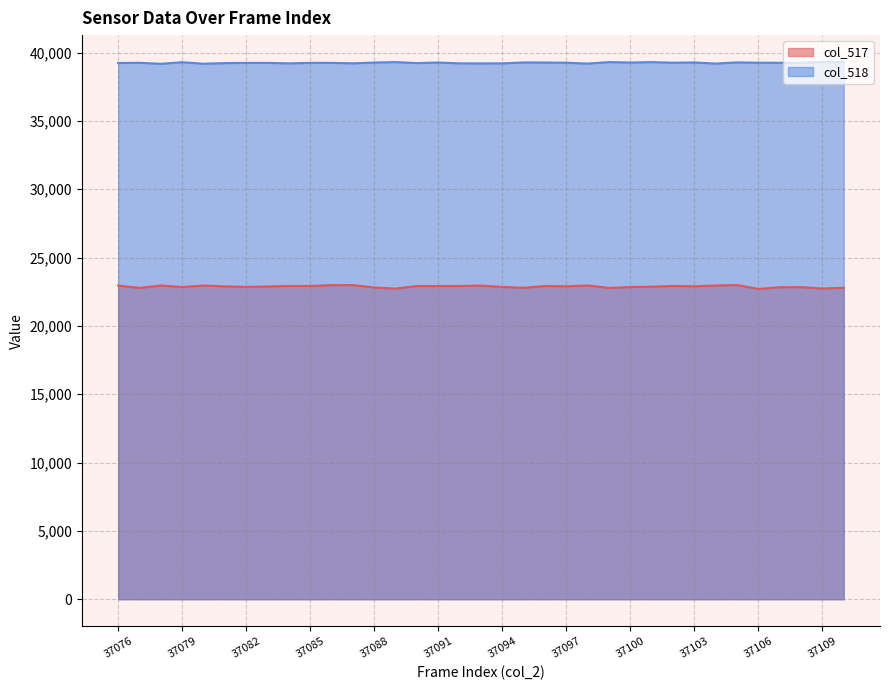

What is the spread (max minus min) of values at 37103?

16379